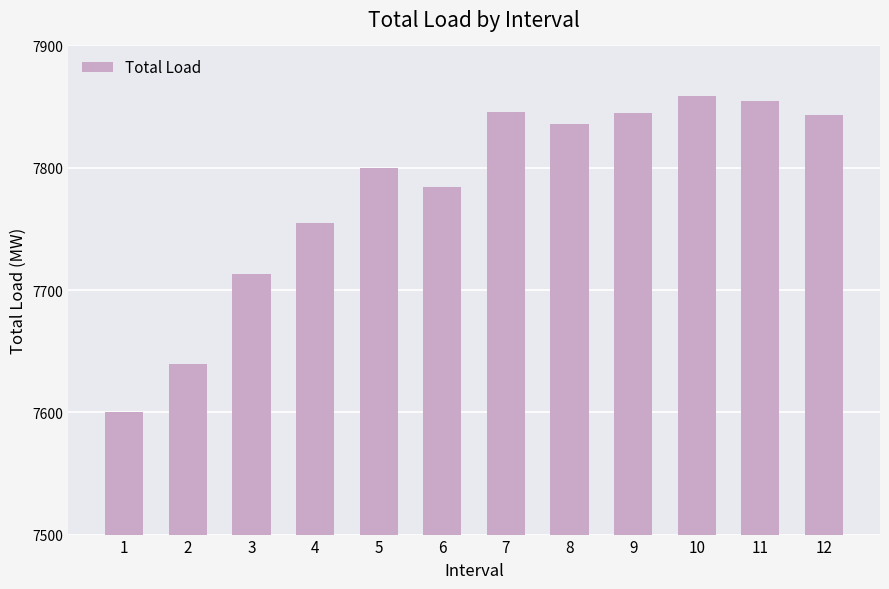

What is the value of the 12th bar from the left?

7842.9